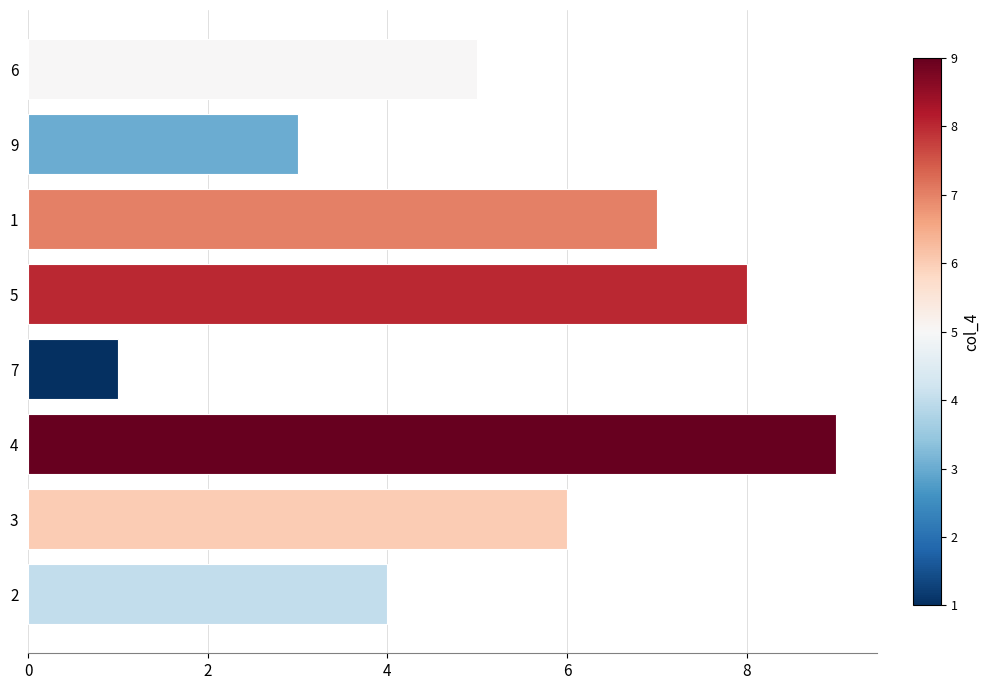

List the labels in order of value, largest first.

4, 5, 1, 3, 6, 2, 9, 7